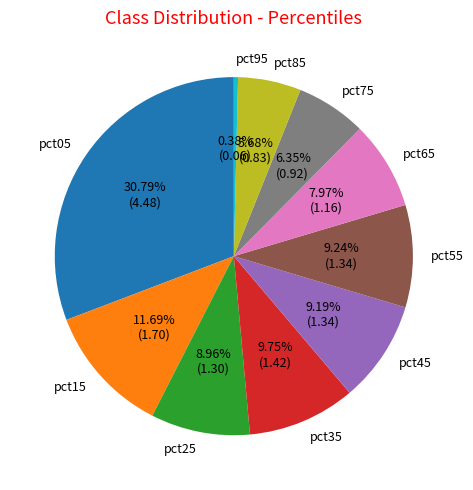

Which has a higher value, pct35 or pct85?

pct35